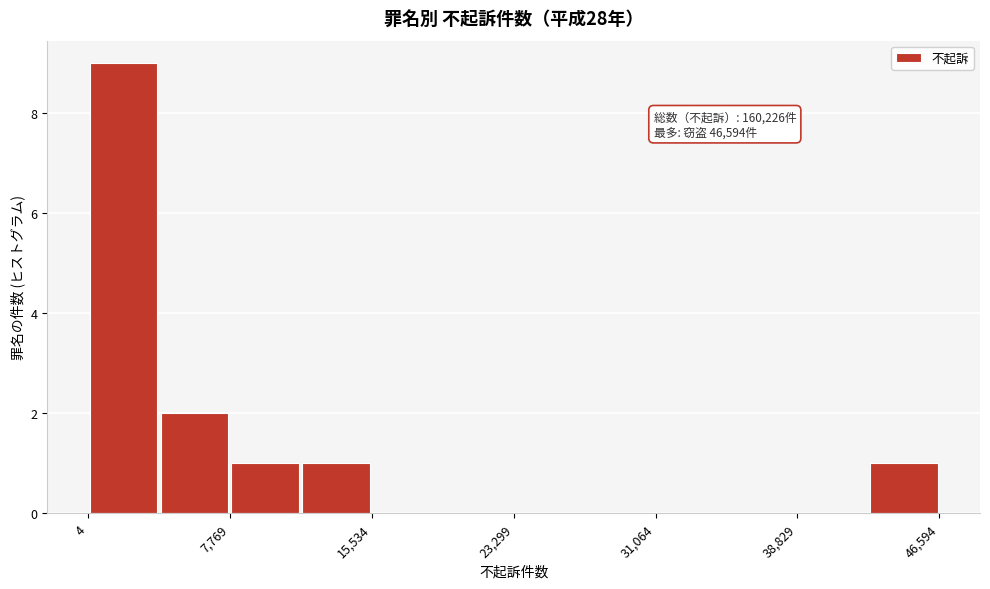

Read against the x-axis, roughly where is the centre of the tallest bar?

2000